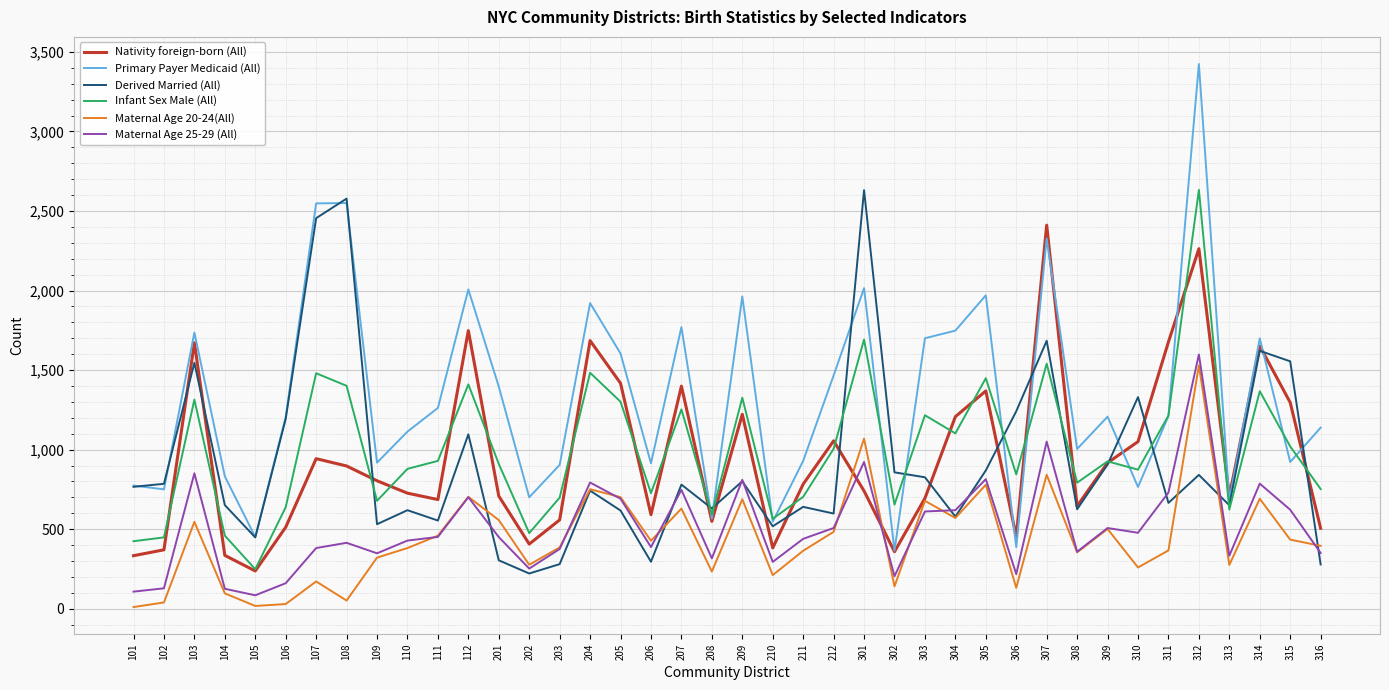

The value of Maternal Age 25-29 (All) at 202 is 252. True or false?

True